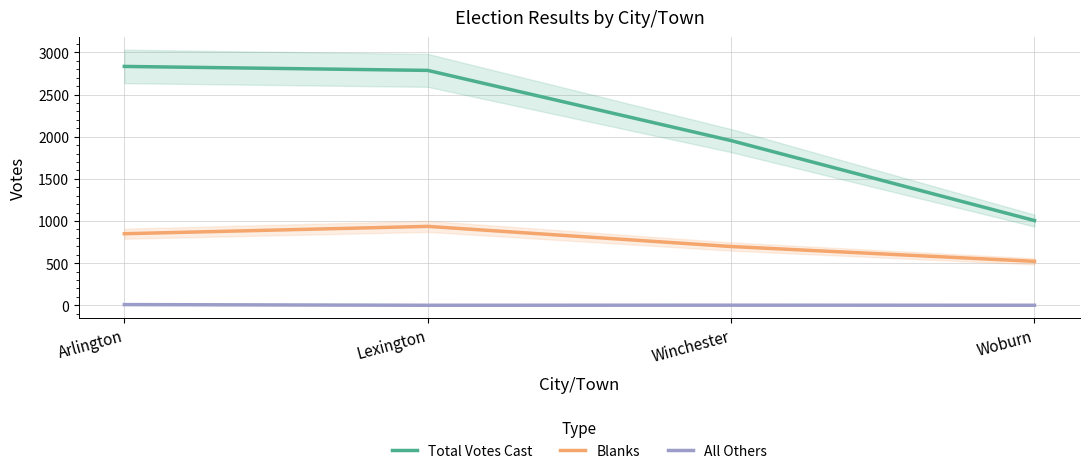

True or false: All Others and Total Votes Cast intersect in this chart.

False